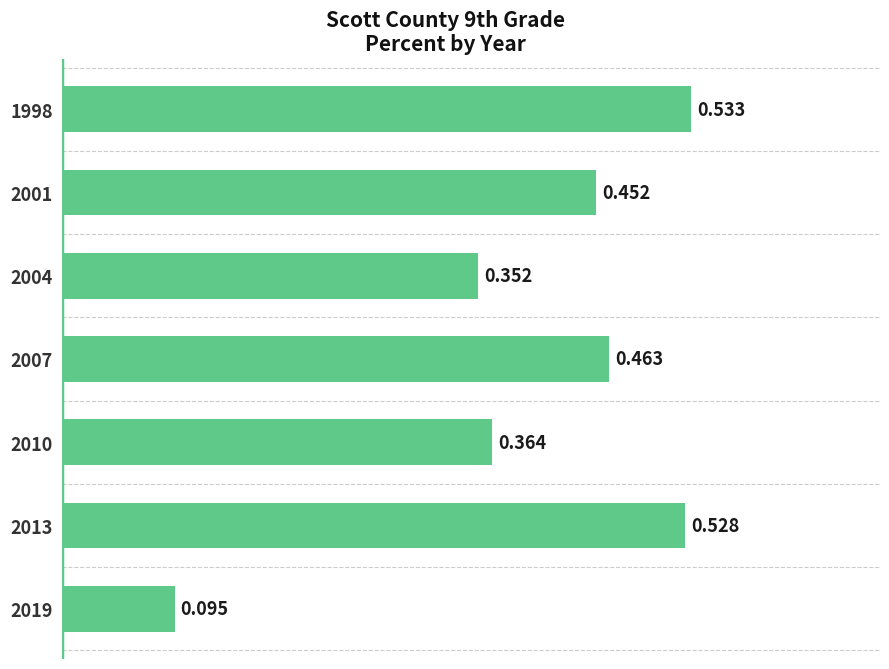

What is the maximum value shown in the chart?

0.5